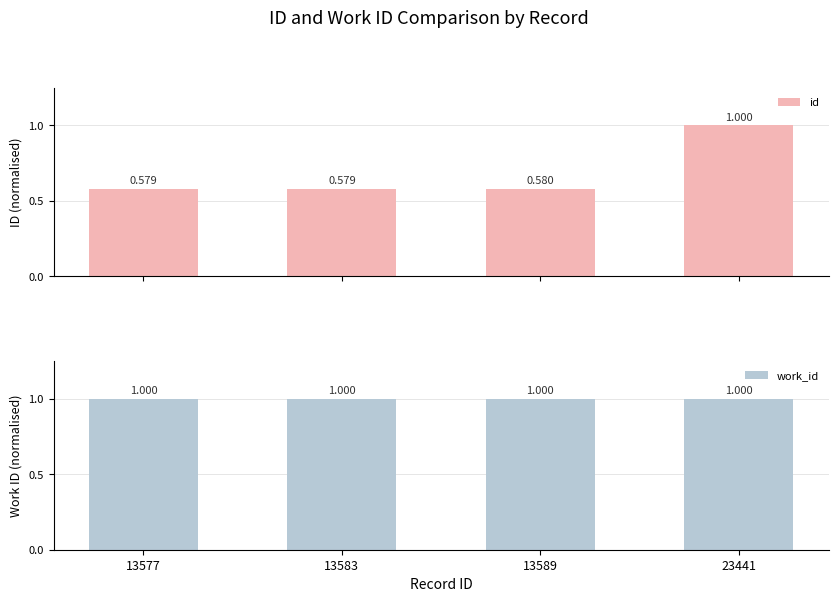

At how many categories does at least one series exceed 0?

4